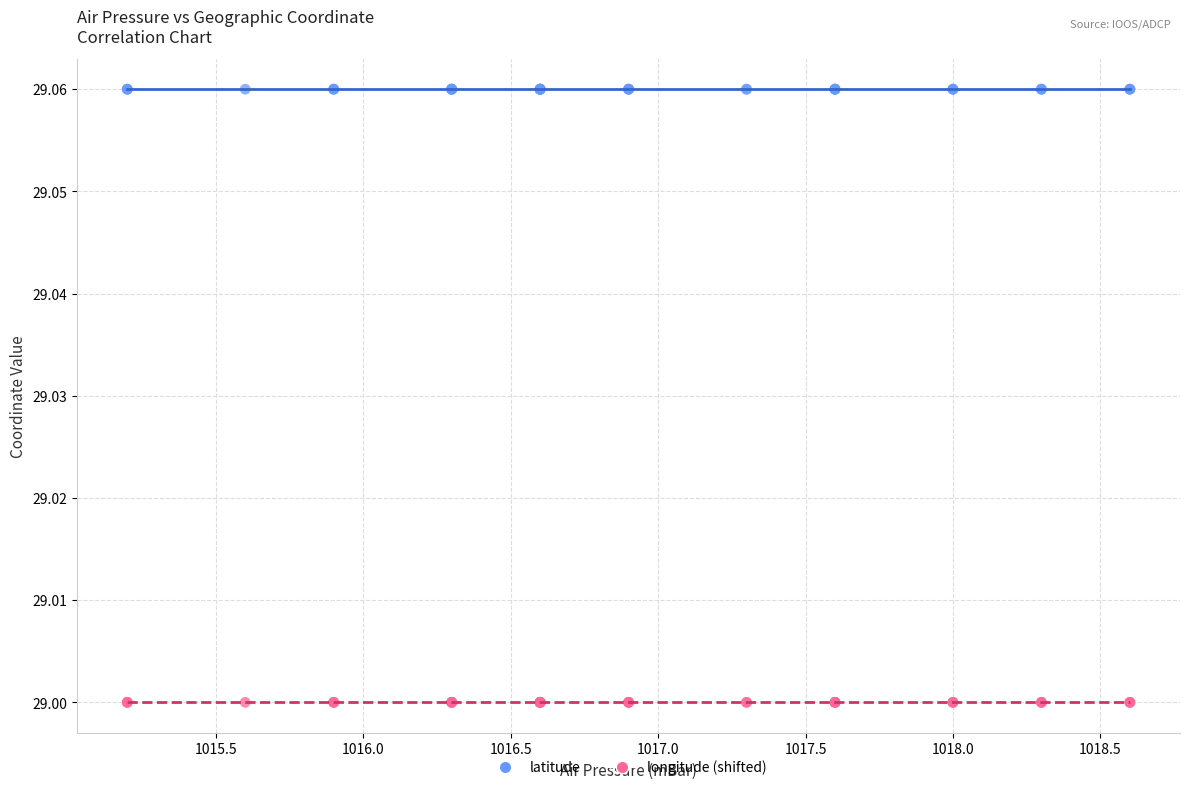

Which series contains the lowest Y value?

longitude (shifted)